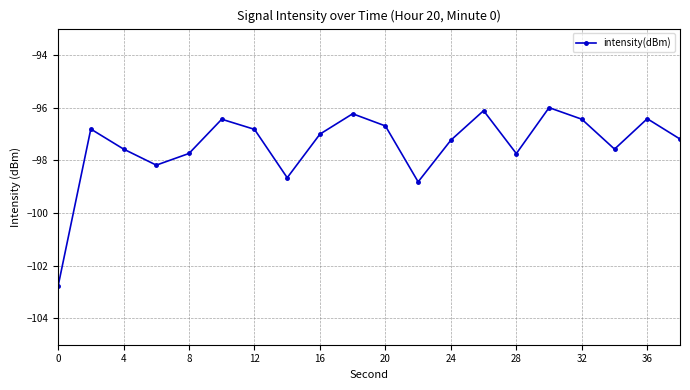

What is the average value?

-97.4